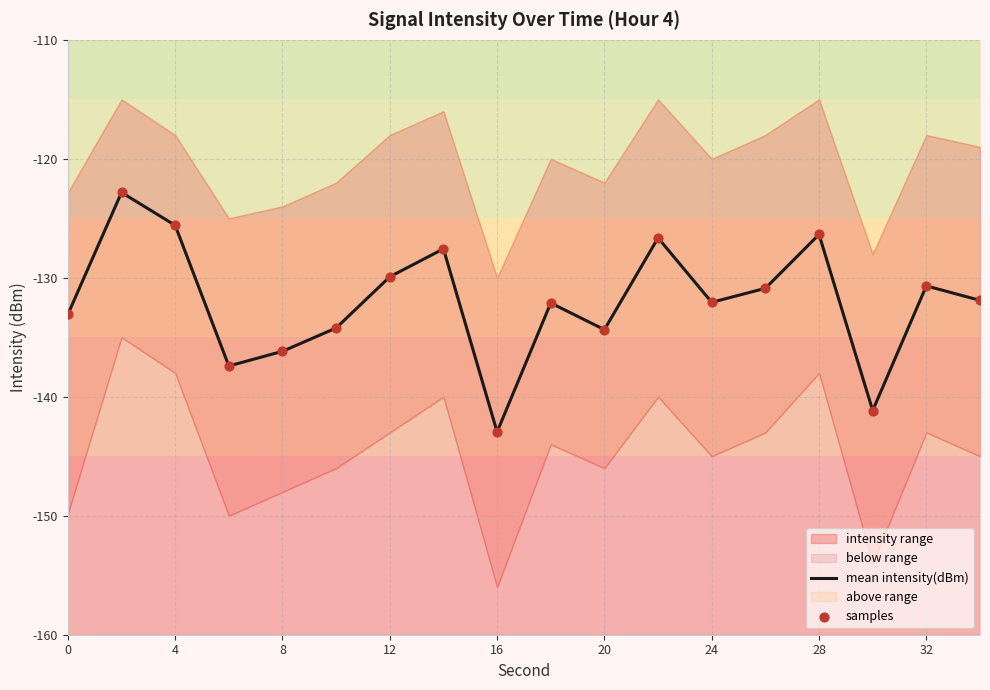

True or false: mean intensity(dBm) has a value of -133.1 at 0.

True